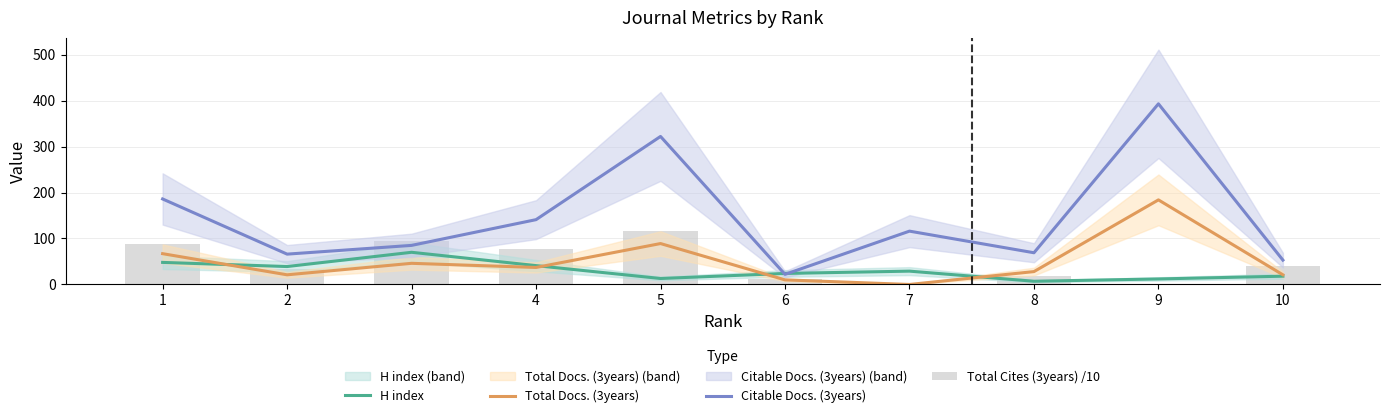

What are all the series names shown in the legend?

H index, Total Docs. (3years), Citable Docs. (3years), Total Cites (3years) /10